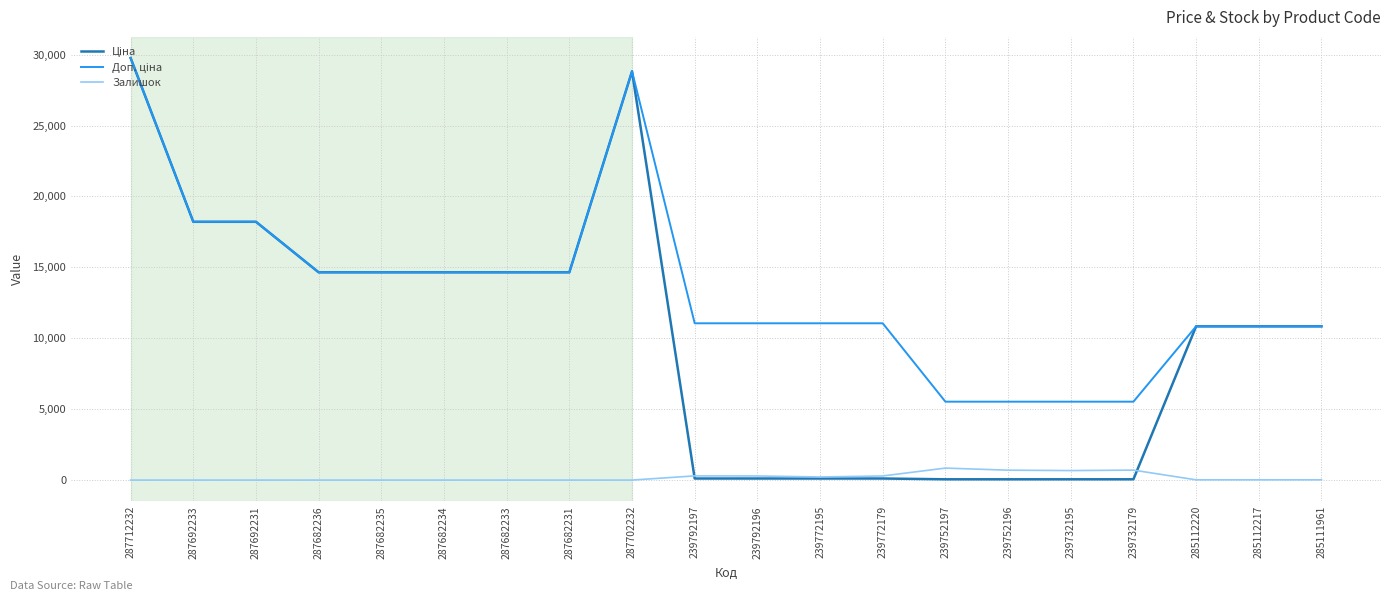

The Залишок series shows 0.0 at 287682231. True or false?

True